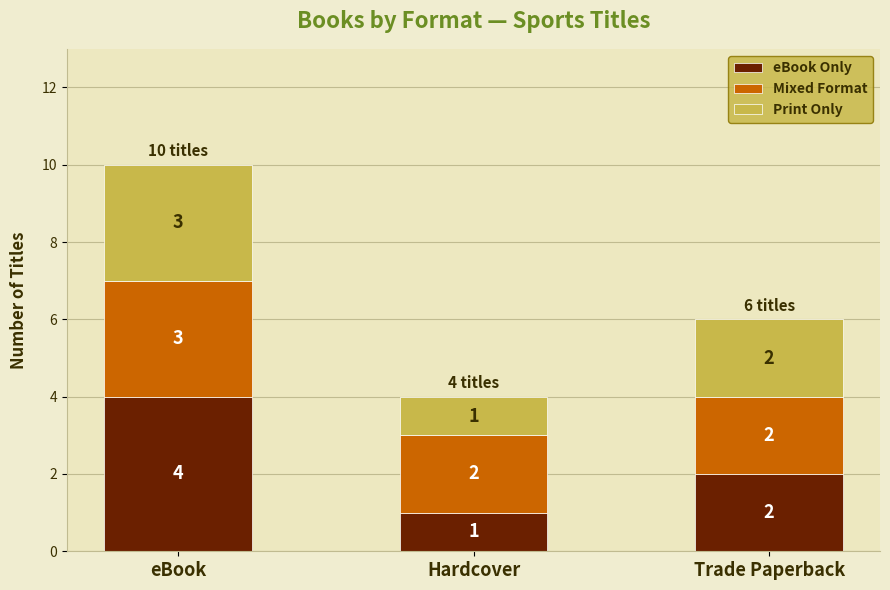

What are all the series names shown in the legend?

eBook Only, Mixed Format, Print Only